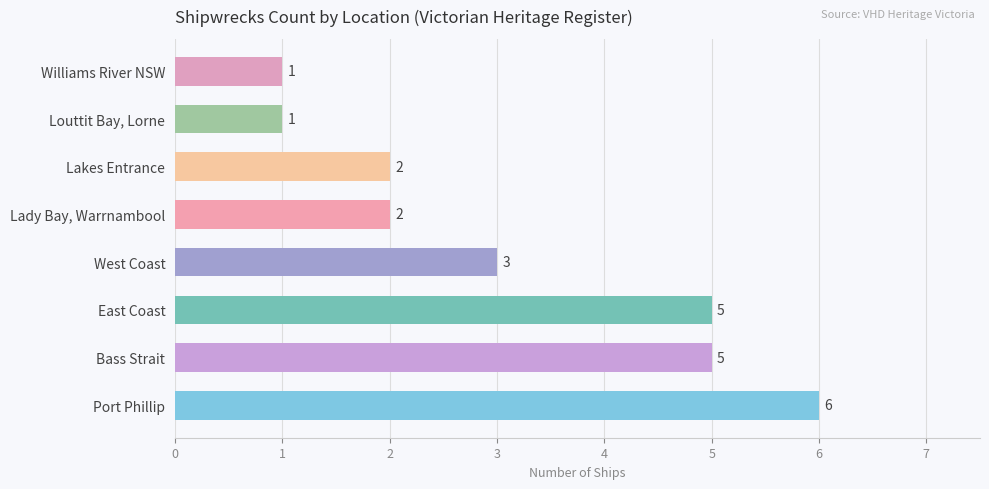

Reading right to left, list all the values displayed in this chart.

1	1	2	2	3	5	5	6